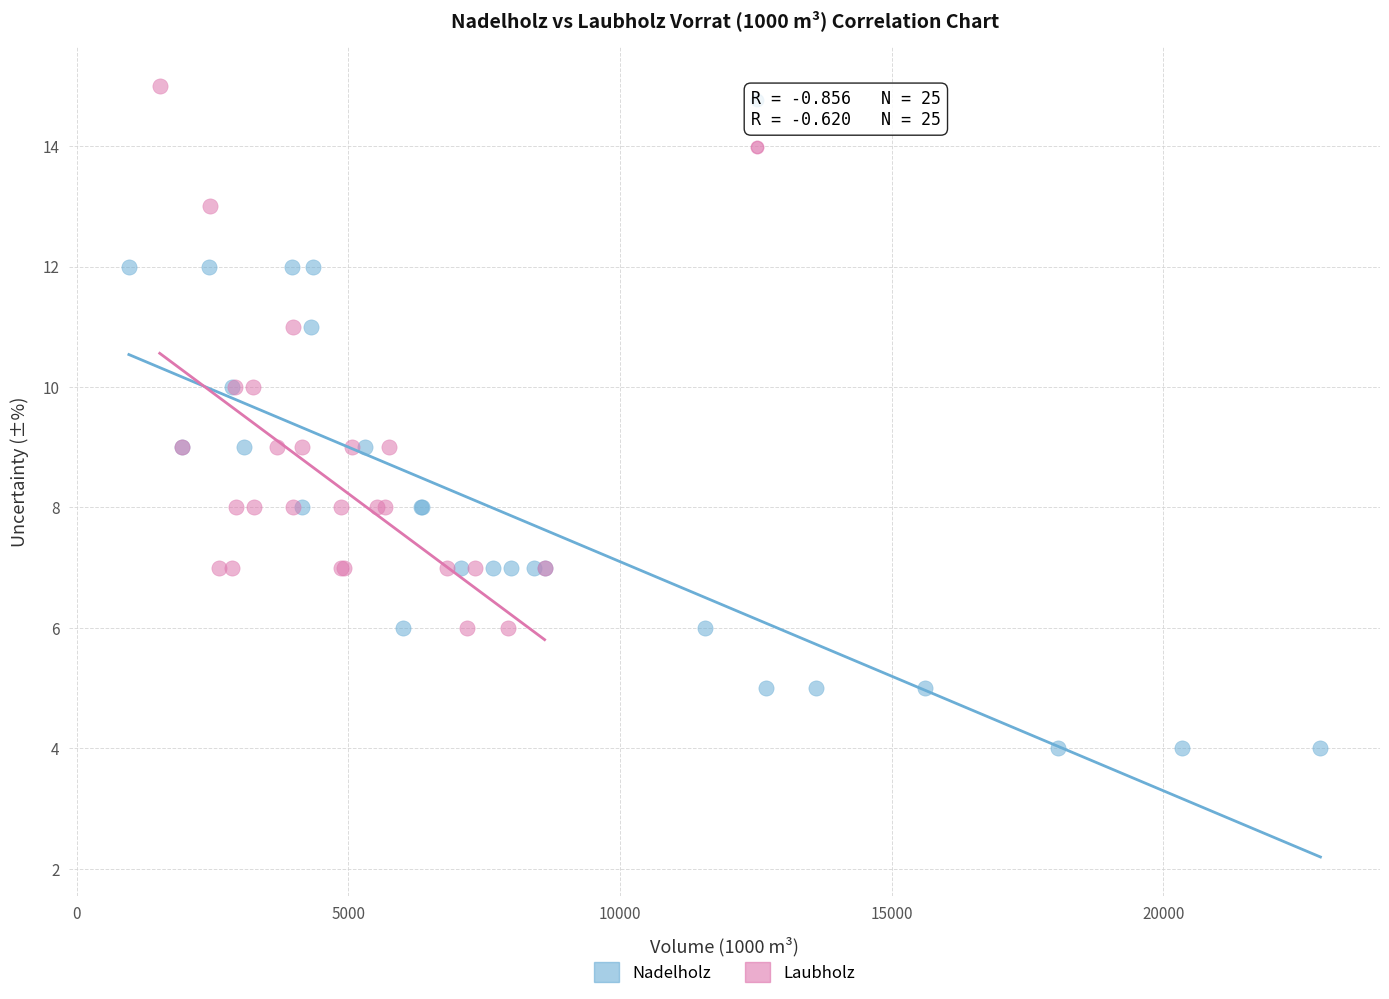

What are all the series names shown in the legend?

Nadelholz, Laubholz